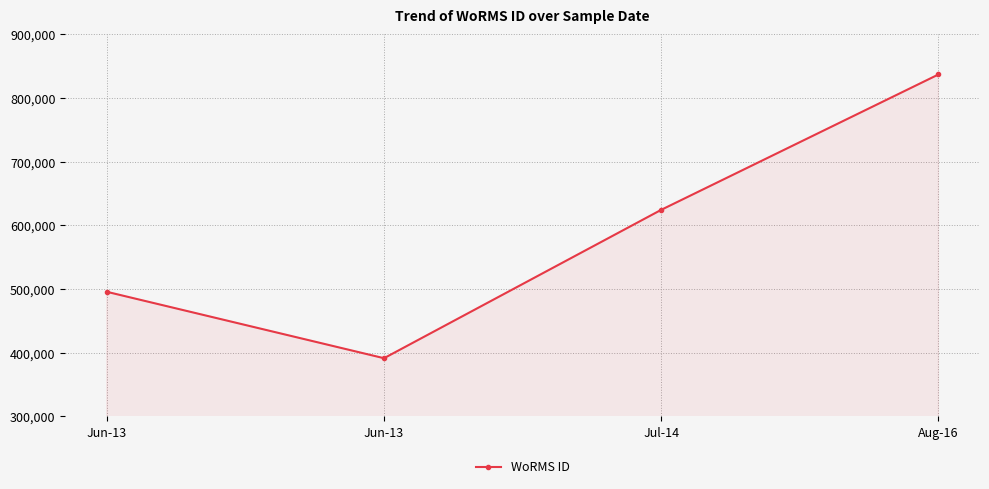

What is the smallest value displayed?

391509